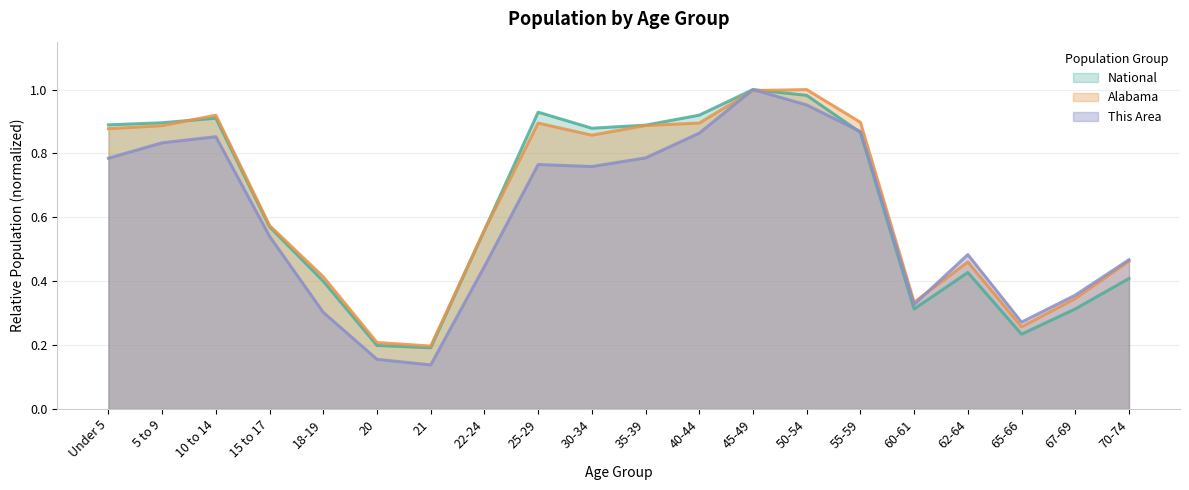

The Alabama series shows 0.6 at 22-24. True or false?

True